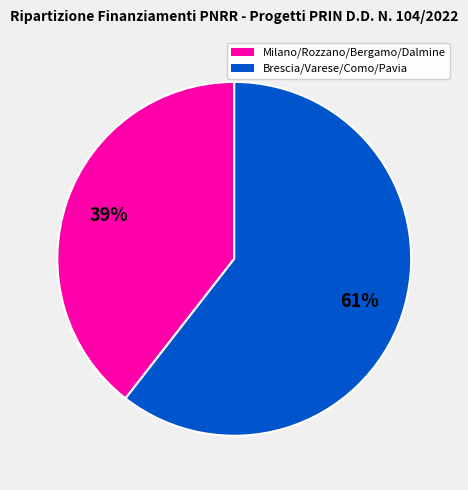

To the nearest percent, what is the average slice percentage?

50%